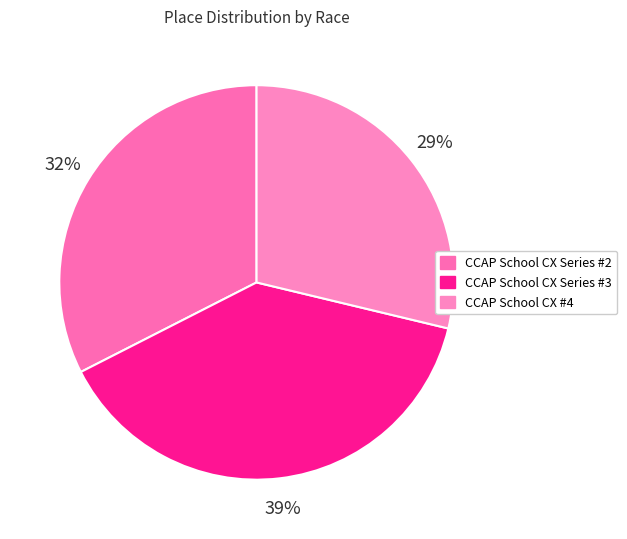

To the nearest percent, what is the combined percentage of CCAP School CX Series #2 and CCAP School CX #4?

61%